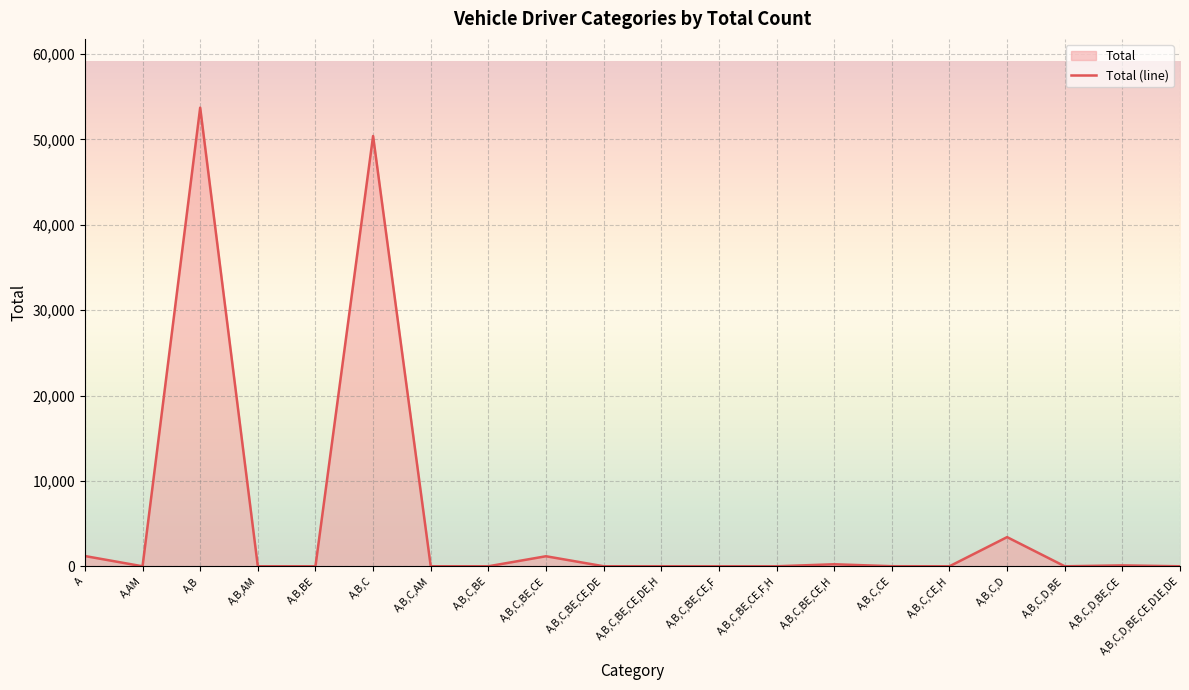

List the labels in order of value, smallest first.

A,AM, A,B,C,CE,H, A,B,BE, A,B,C,BE,CE,F, A,B,C,BE,CE,F,H, A,B,C,D,BE,CE,D1E,DE, A,B,AM, A,B,C,BE, A,B,C,BE,CE,DE,H, A,B,C,D,BE, A,B,C,AM, A,B,C,BE,CE,DE, A,B,C,CE, A,B,C,D,BE,CE, A,B,C,BE,CE,H, A,B,C,BE,CE, A, A,B,C,D, A,B,C, A,B